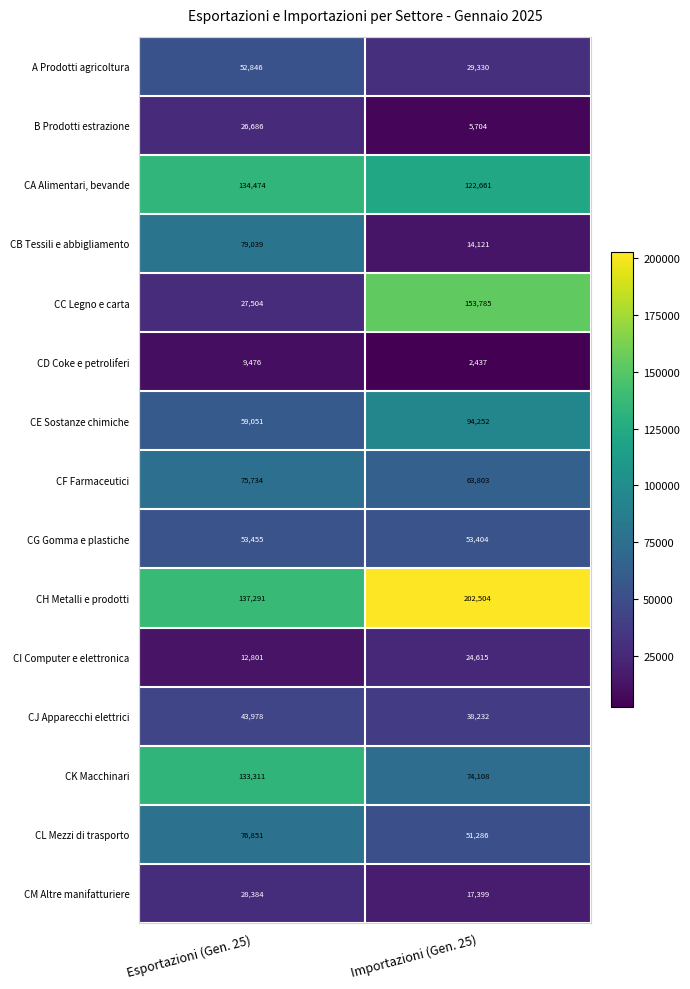

What is the total value across all series at Esportazioni (Gen. 25)?

950881